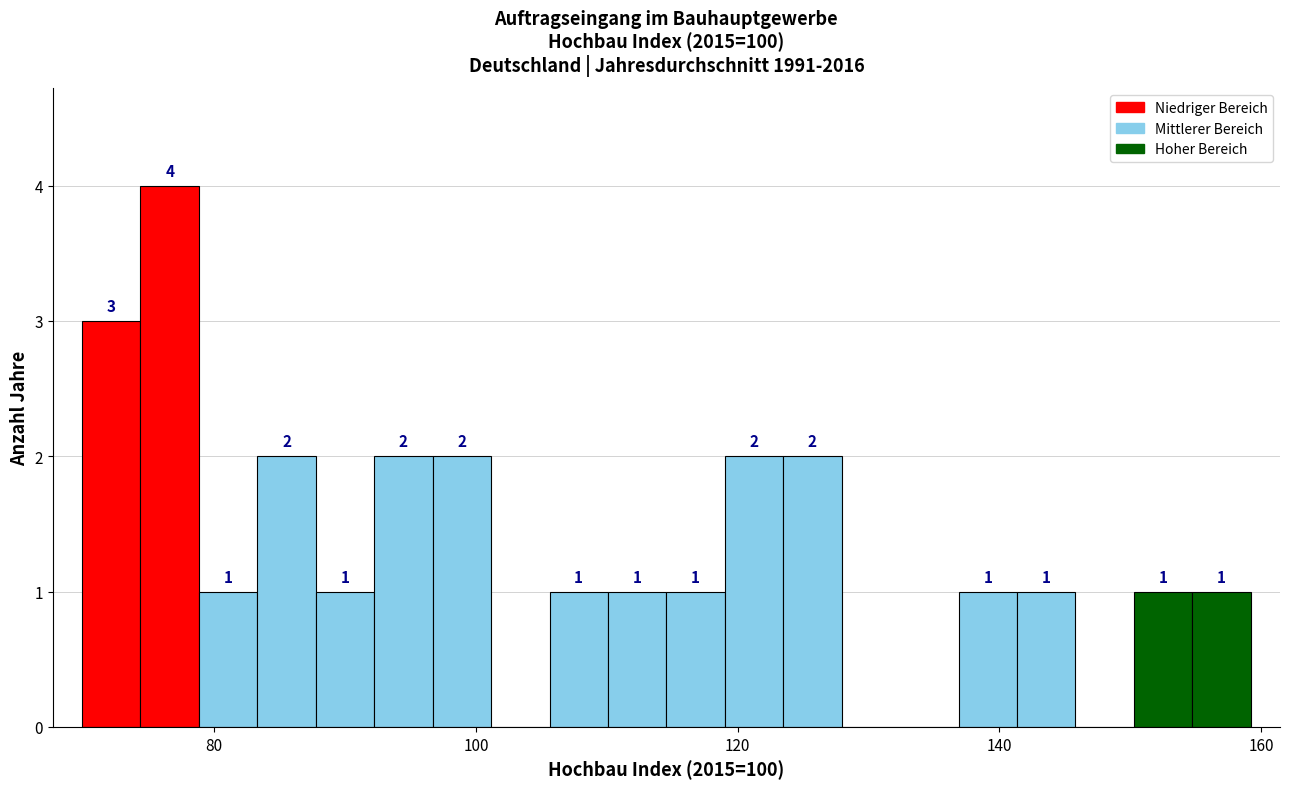

Around what value on the x-axis is the tallest bar? Give the approximate position of its centre, as read against the axis.

76